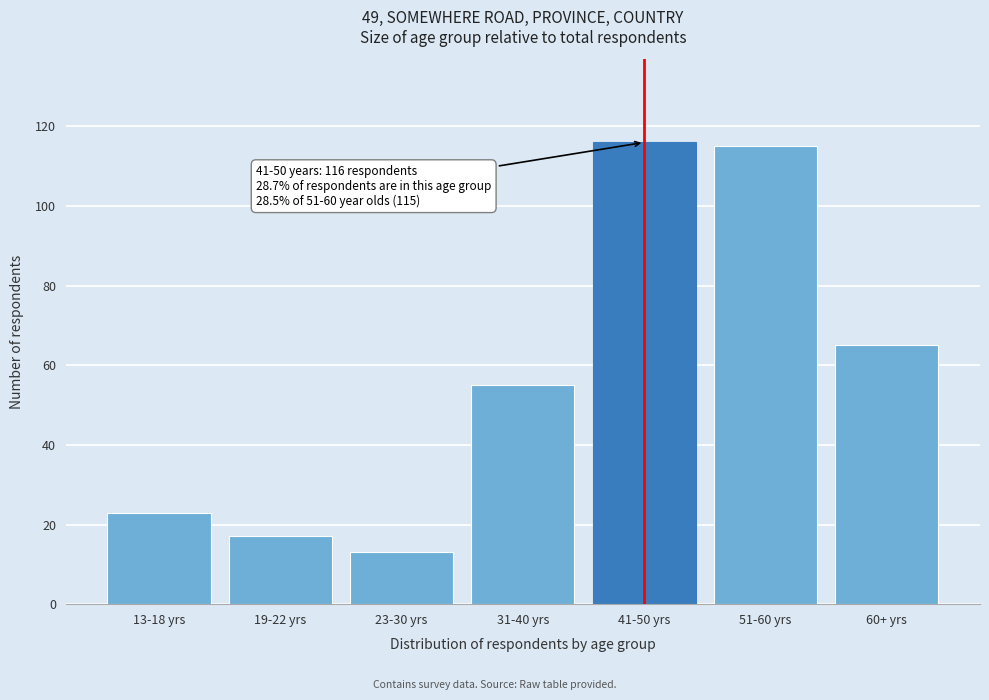

Reading right to left, extract all data points from this chart.

65	115	116	55	13	17	23